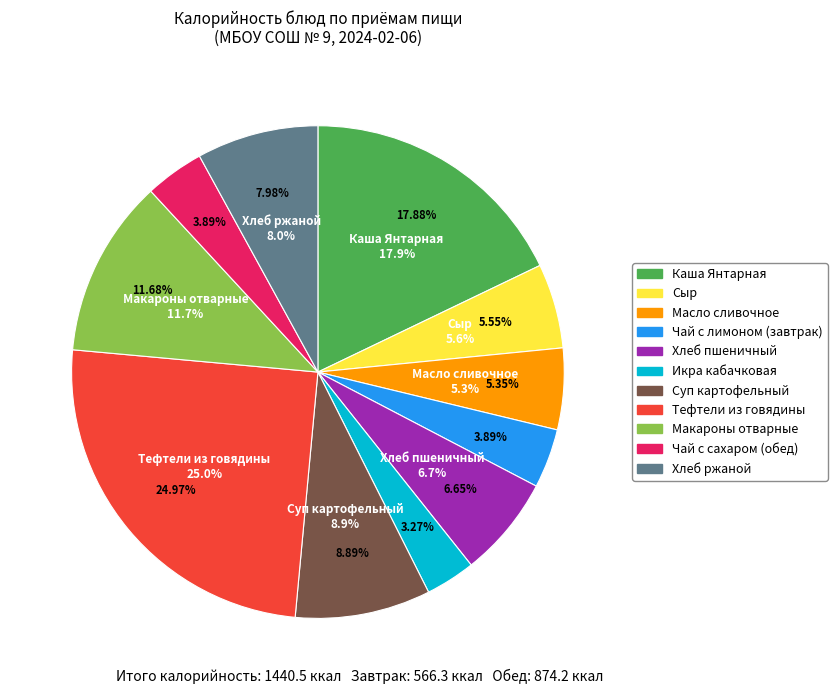

How many slices are in this pie chart?

11